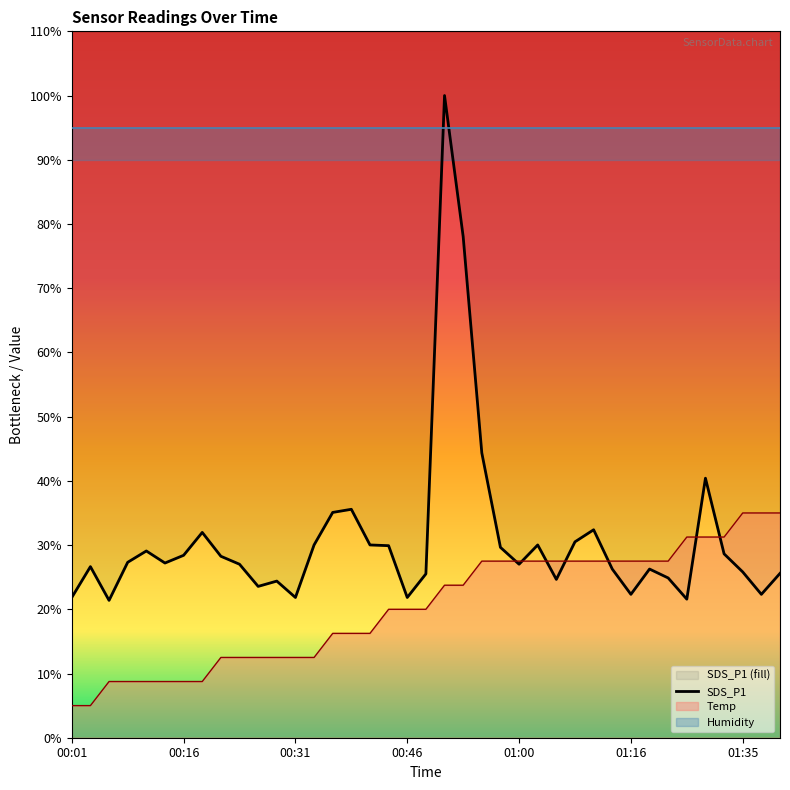

Rank the series by their maximum value, from lowest to highest.

Temp, SDS_P1